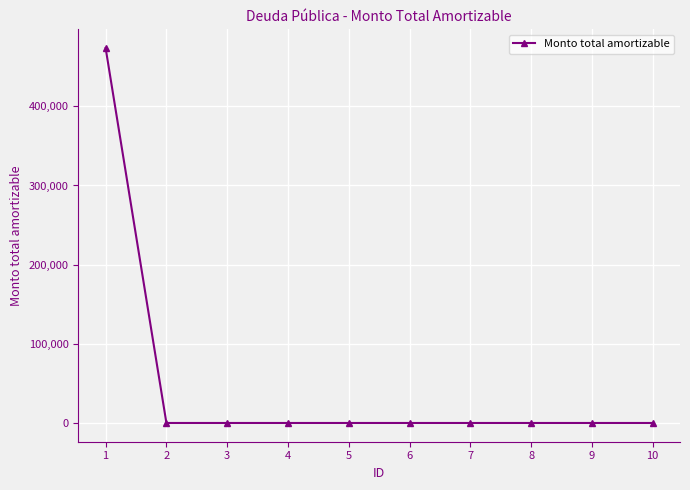

What is the difference between the maximum and minimum values?

473539.9